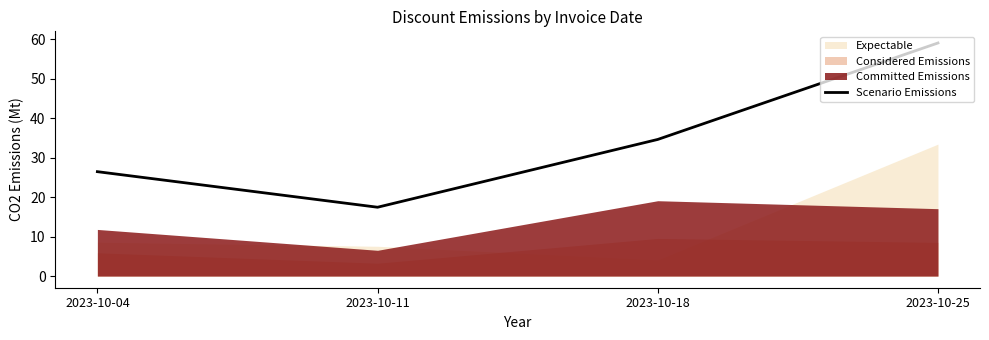

What is the change in value from 2023-10-11 to 2023-10-18?

+17.2